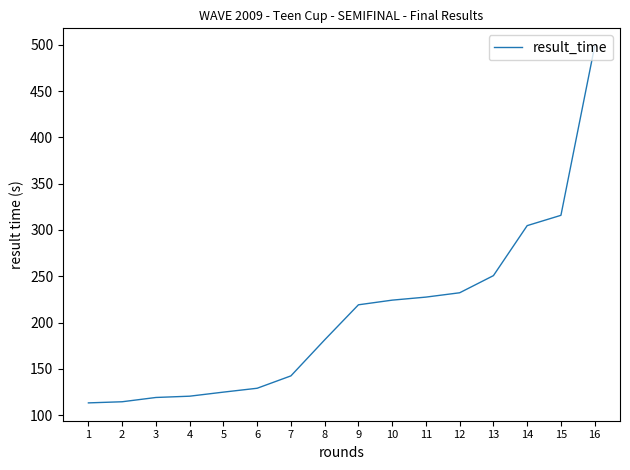

The value at 7 is 142.5. True or false?

True